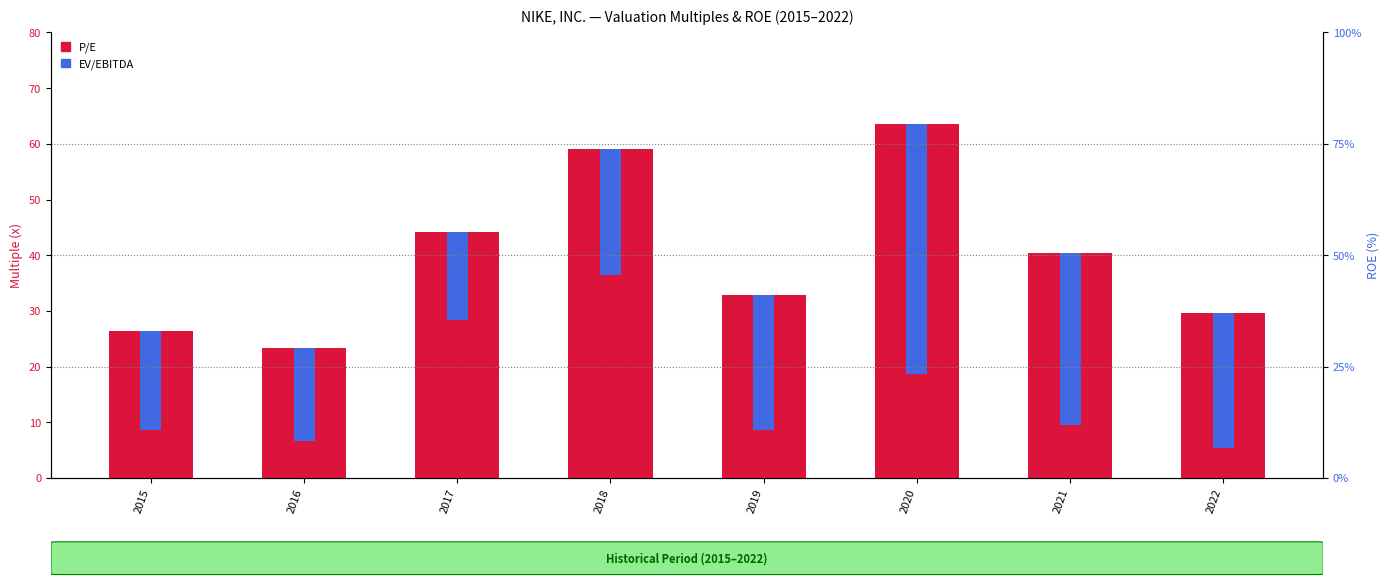

Reading left to right, extract all data points from this chart.

P/E: 26.3	23.4	44.2	59.0	32.9	63.5	40.4	29.7
EV/EBITDA: 17.8	16.8	15.7	22.6	24.2	44.9	30.8	24.4